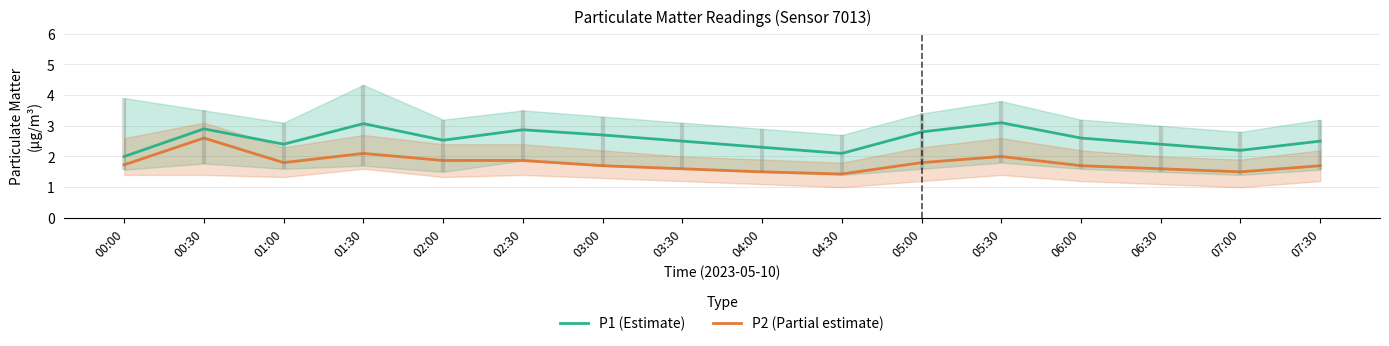

Between 03:30 and 05:00, which series saw the biggest shift?

P1 (Estimate)